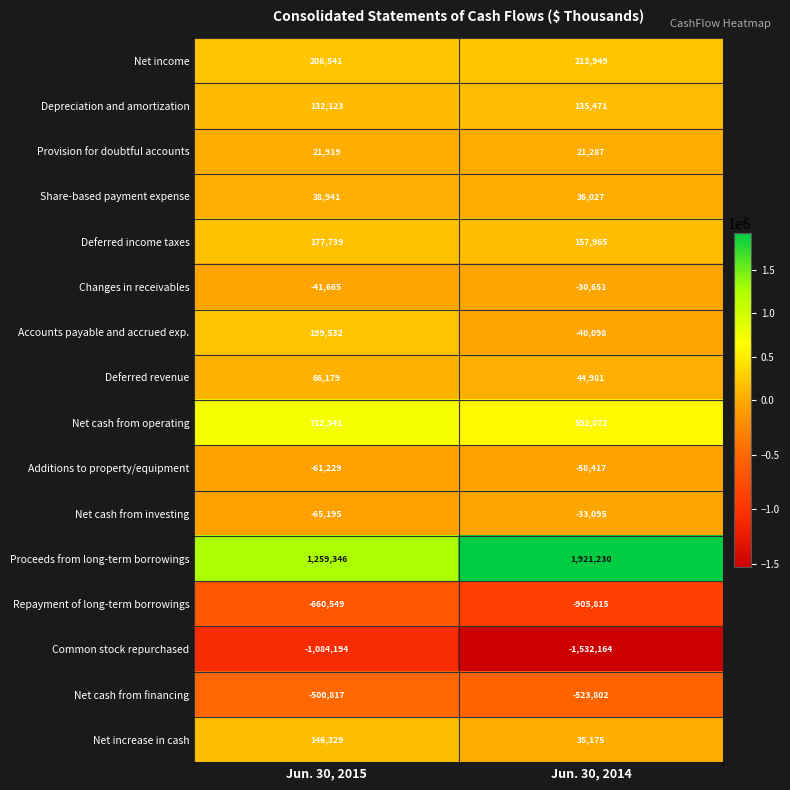

Between Jun. 30, 2015 and Jun. 30, 2014, which series saw the biggest shift?

Proceeds from long-term borrowings